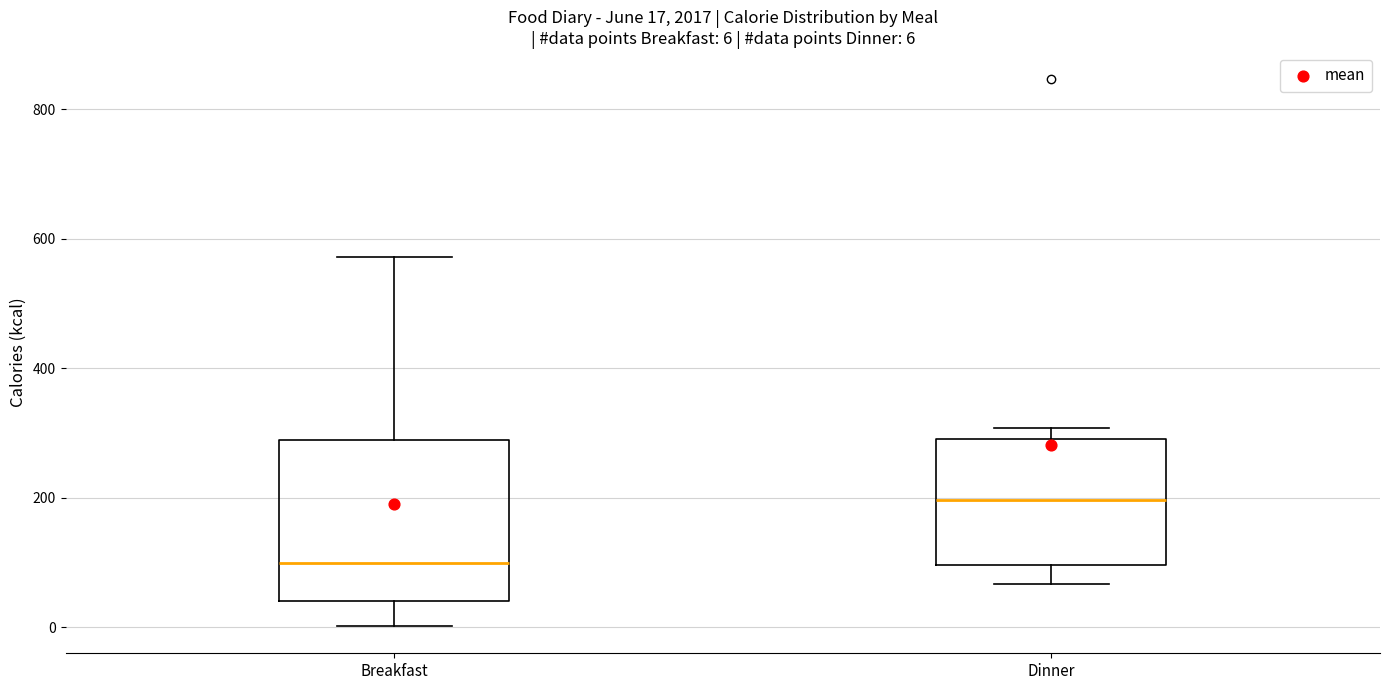

Which box is the tallest, from its lower edge to its upper edge?

Breakfast